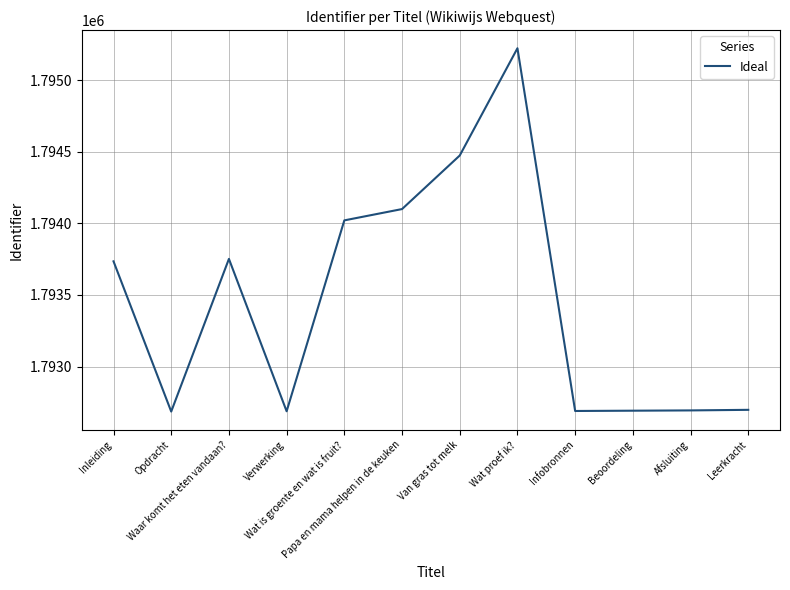

What is the difference between the values at Waar komt het eten vandaan? and Infobronnen?

1062